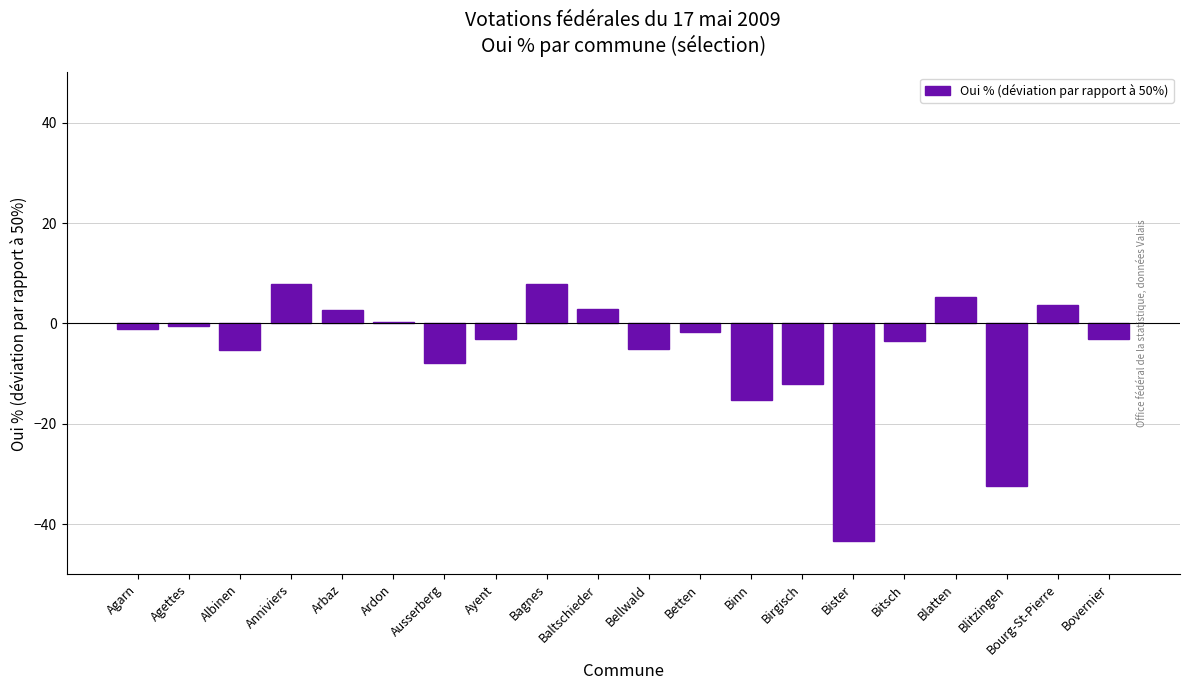

What is the change in value from Anniviers to Bister?

-51.1